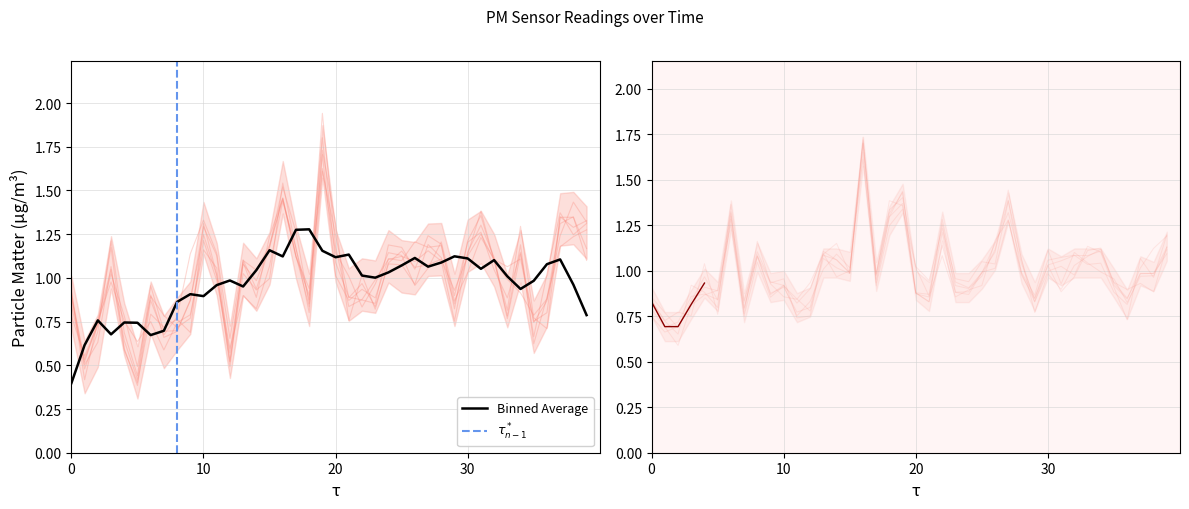

What is the minimum value for Binned Average?

0.4